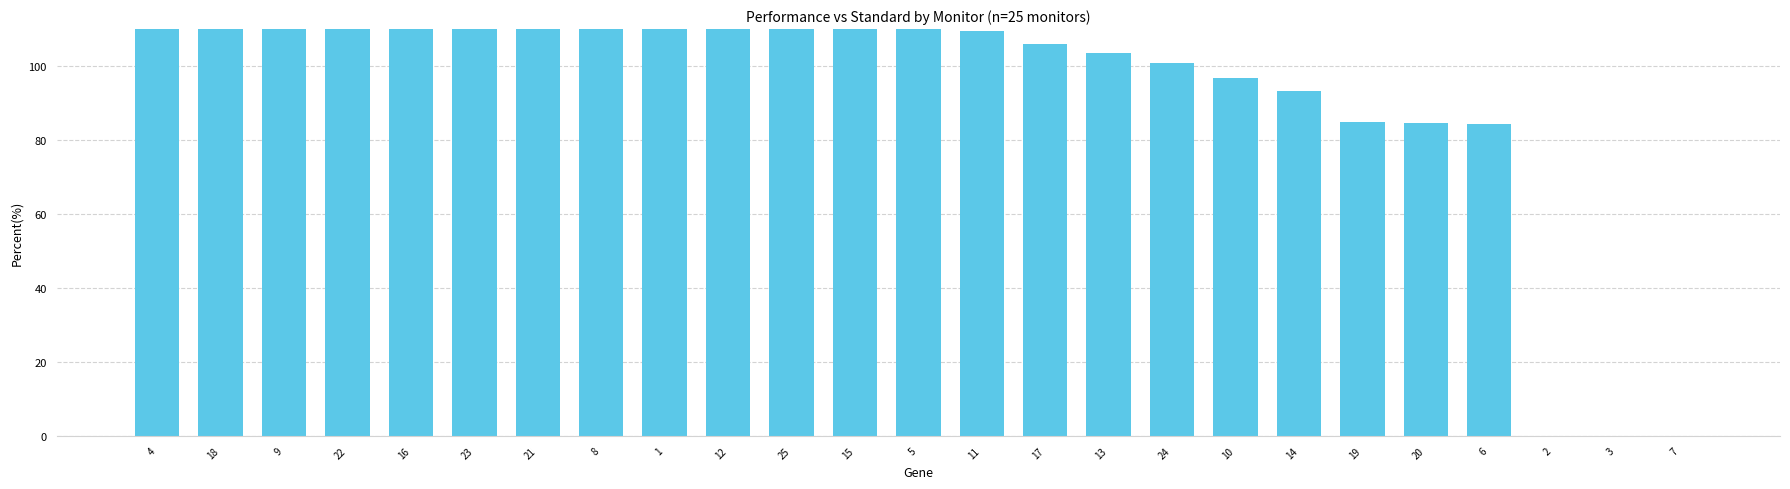

What is the difference between the maximum and minimum values?

153.7